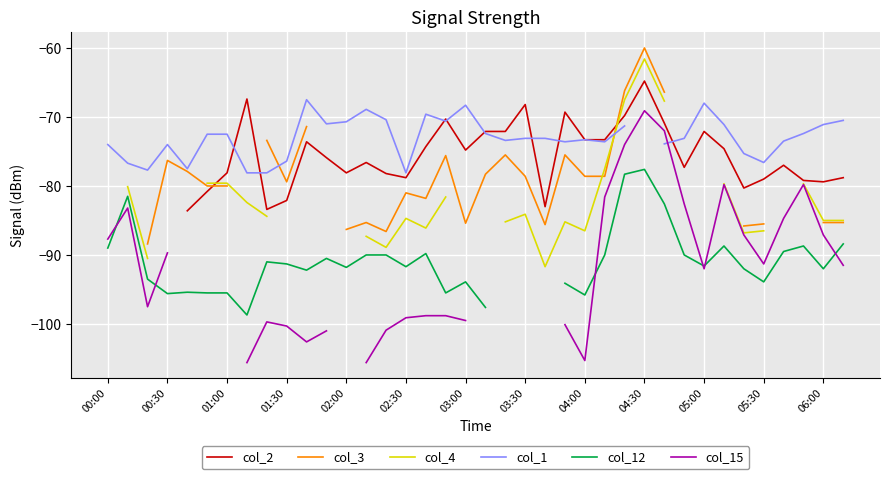

Is this an area chart (filled region under the line)?

No